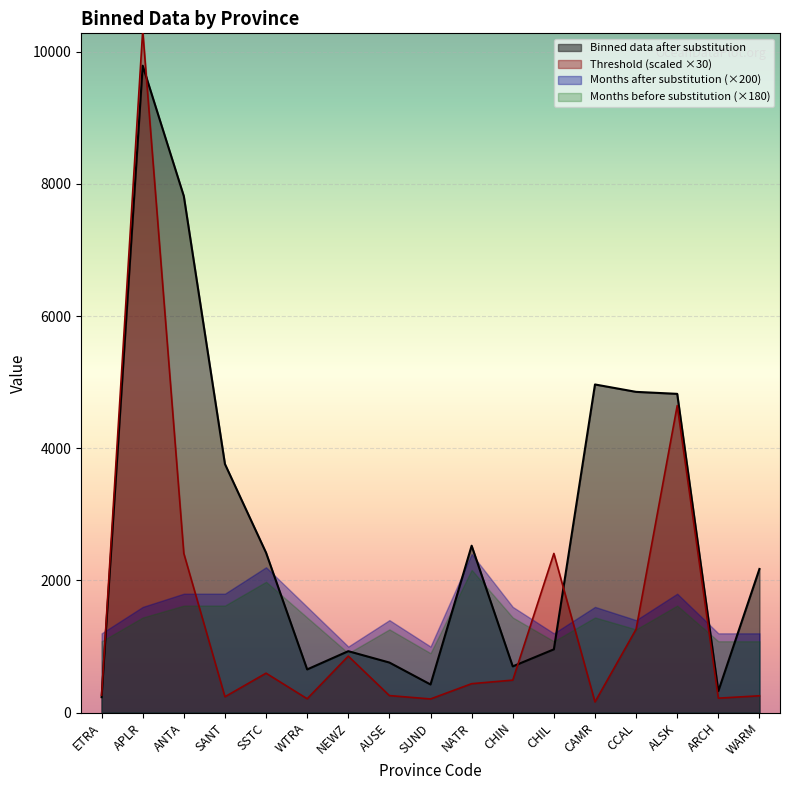

List the series in order of their peak value, highest first.

Threshold (scaled ×30), Binned data after substitution, Months after substitution (×200), Months before substitution (×180)